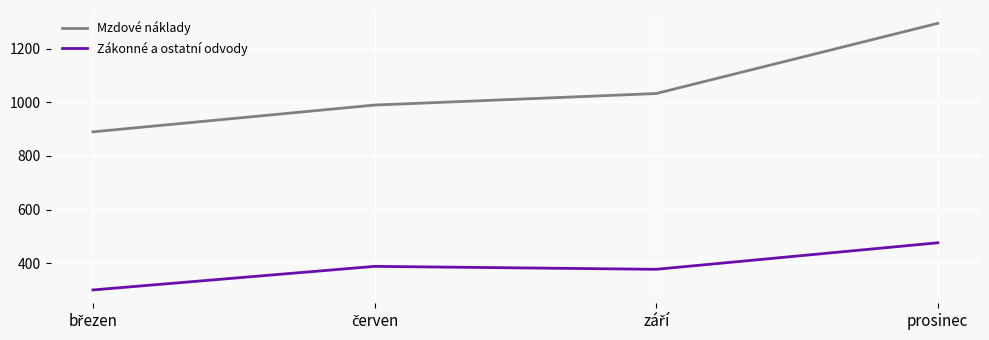

True or false: Mzdové náklady has a value of 1295 at prosinec.

True